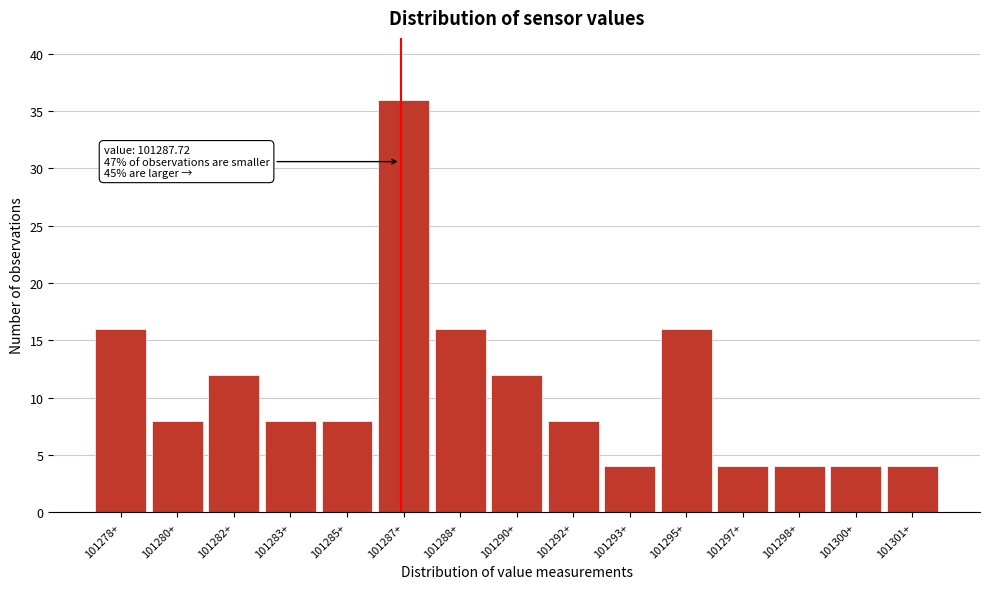

Reading left to right, transcribe all the data shown in this chart.

16	8	12	8	8	36	16	12	8	4	16	4	4	4	4